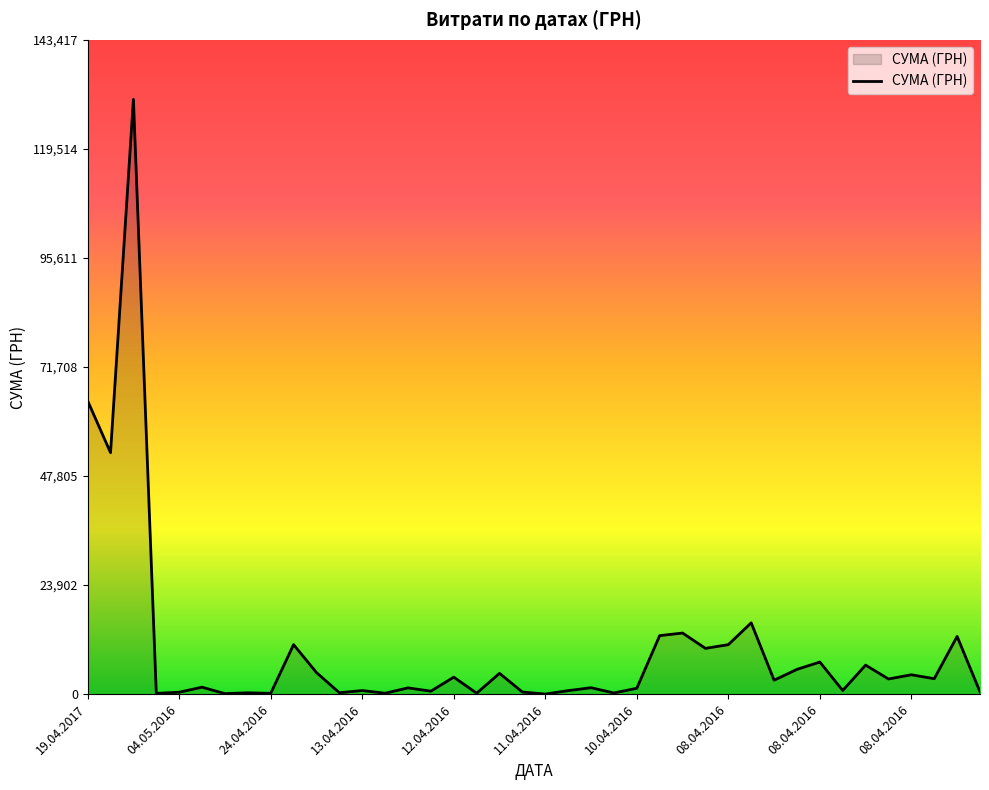

What is the maximum value shown in the chart?

130379.7